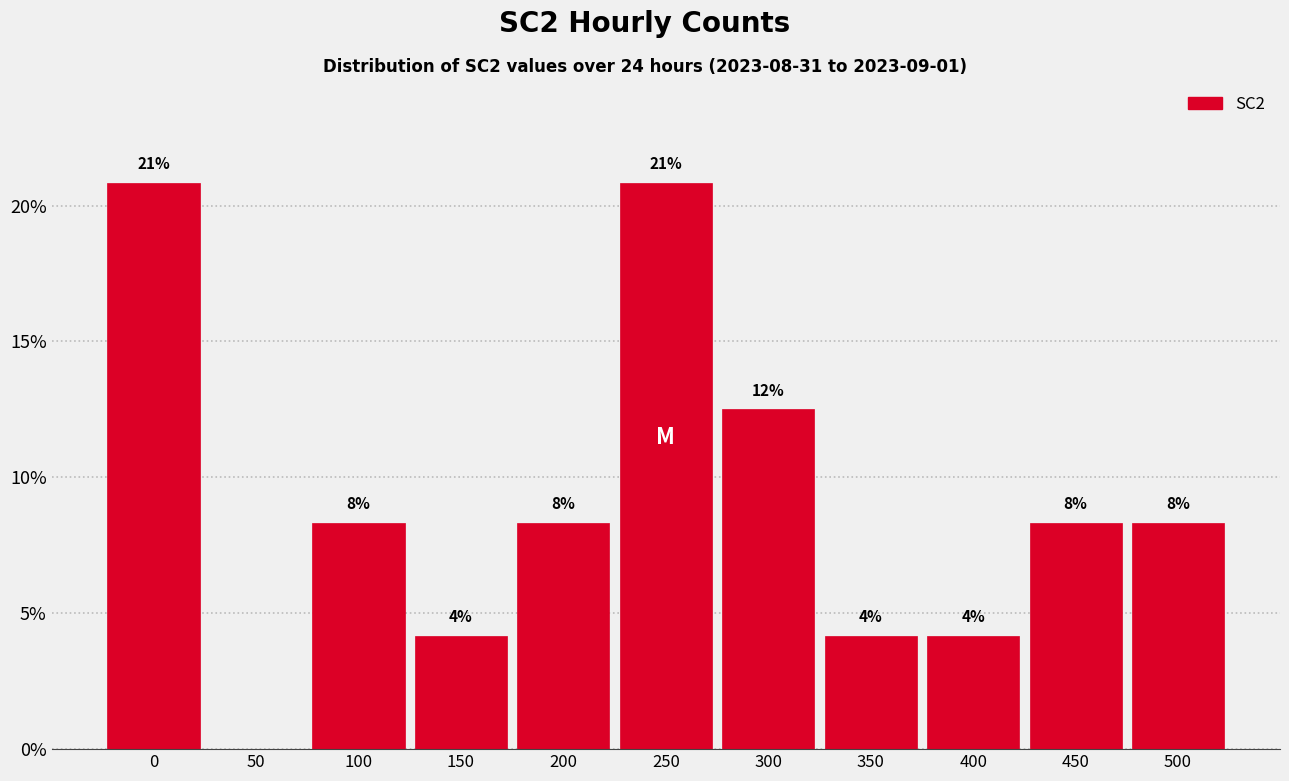

Are the bars horizontal?

No